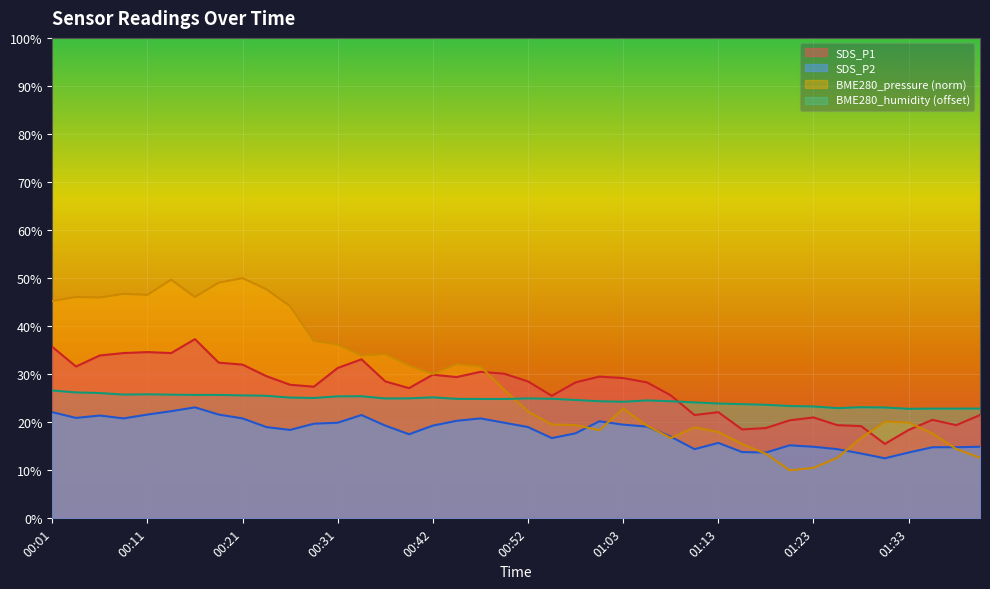

At how many categories does at least one series exceed 46?

8